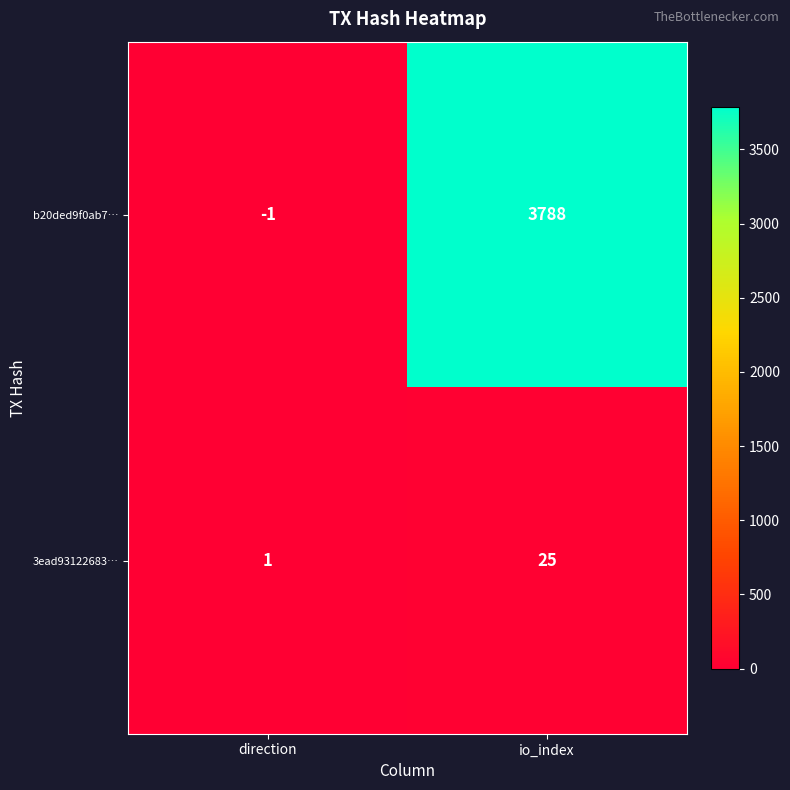

What is the difference between the maximum and minimum values in the b20ded9f0ab7… series?

3789